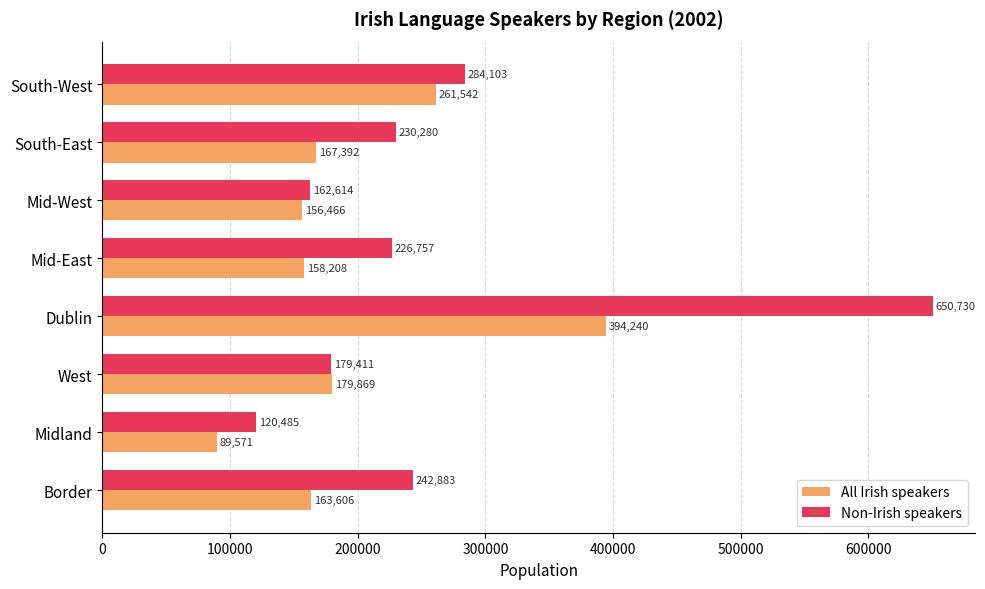

Where is Non-Irish speakers nearest to the value 385607?

South-West